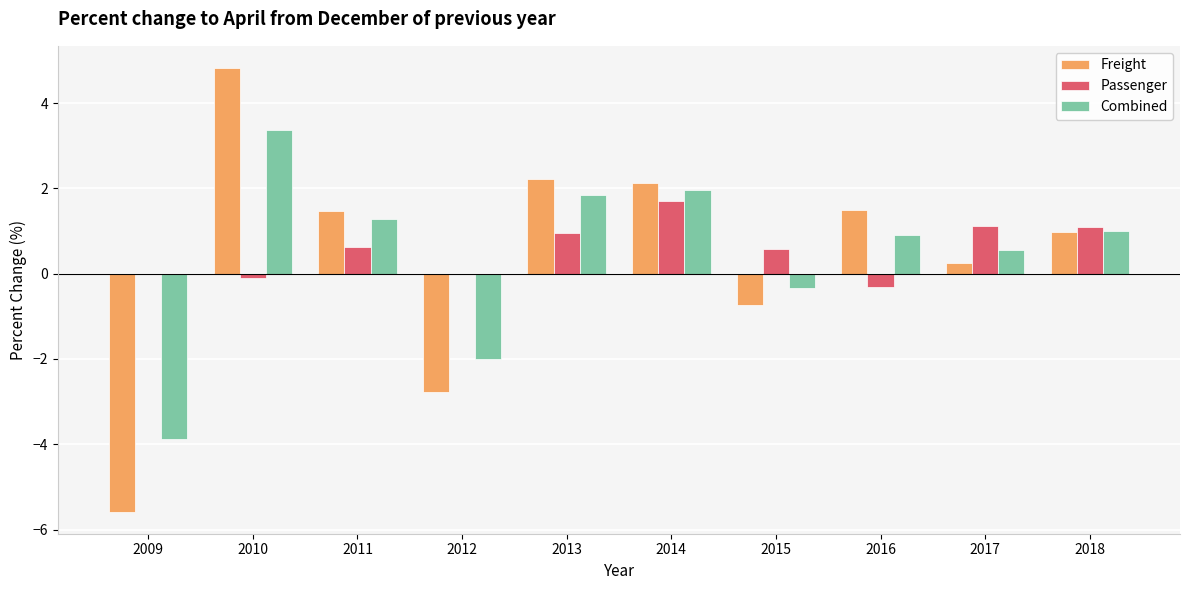

At which label does Combined first exceed 0?

2010